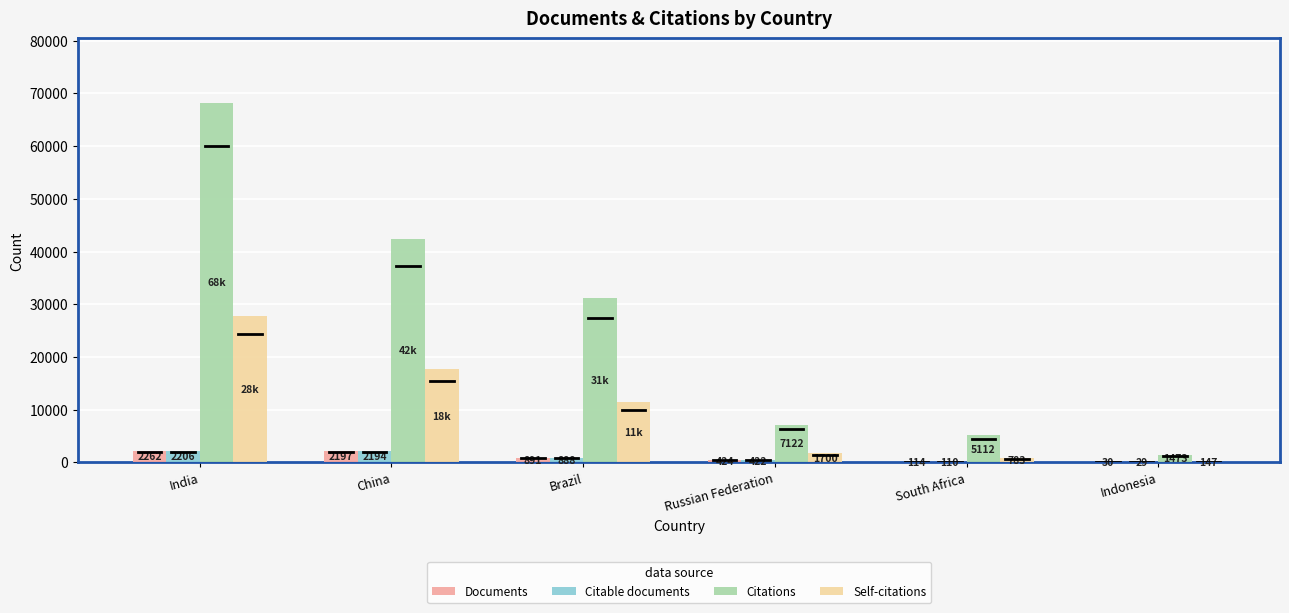

Between China and Indonesia, which series saw the biggest shift?

Citations